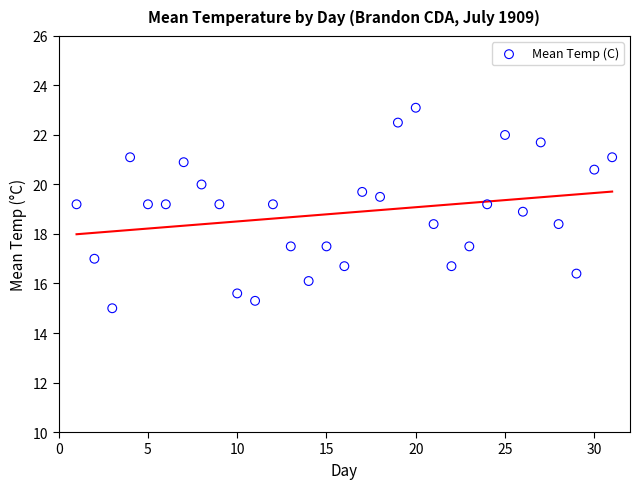

What is the range of X values (max minus min)?

30.0